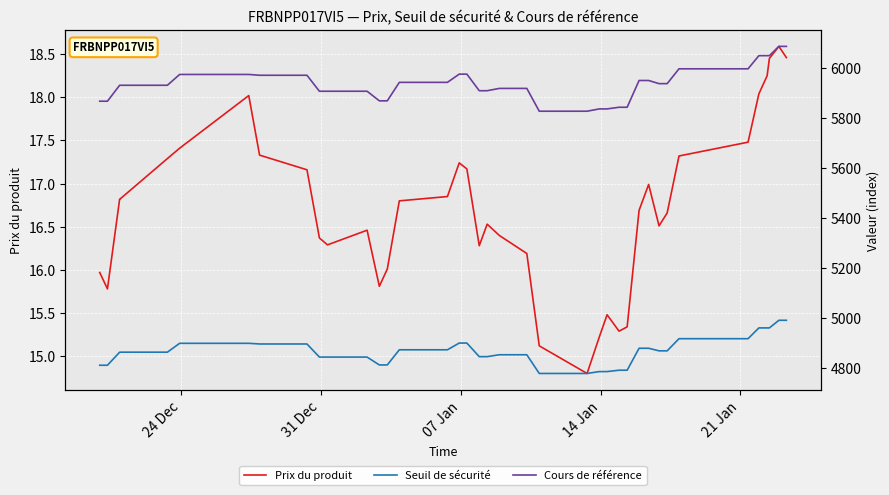

How many interior local peaks does the Seuil de sécurité series have?

1